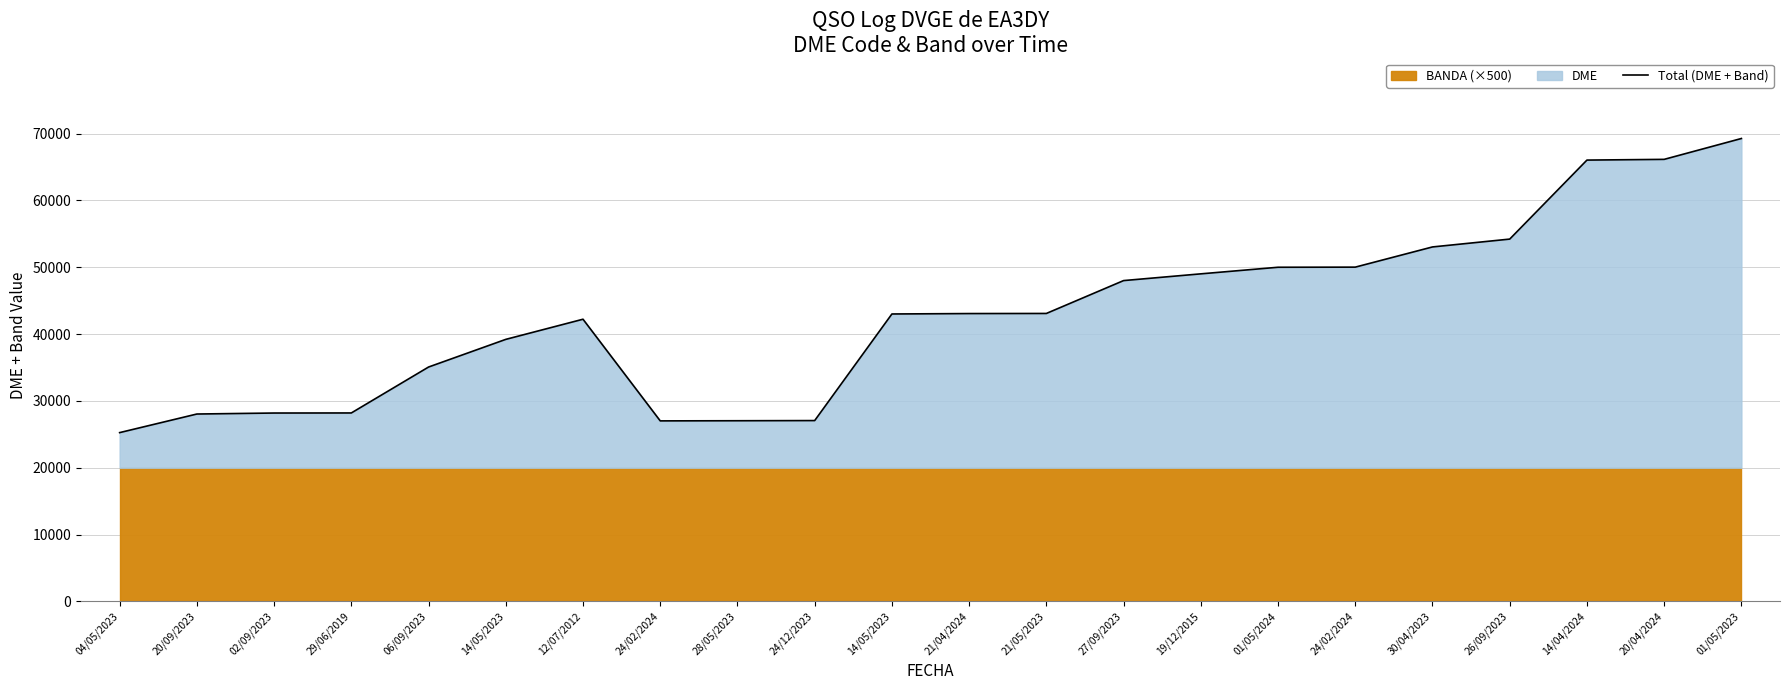

Is it true that the value at 06/09/2023 is 51277?

False